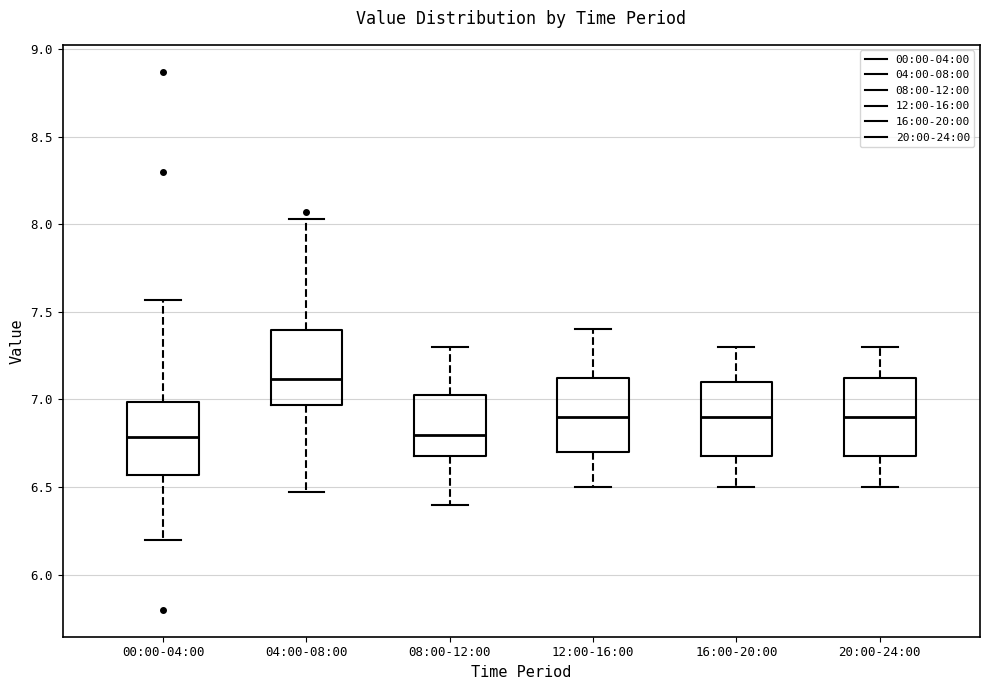

Reading left to right, transcribe this box plot: for each box, give where its median line is, the range the box spans, and where its two whiskers end, as read against the y-axis. The values are not printed on the chart, so give them approximately, as read against the axis.

00:00-04:00: median 6.80, box 6.55 to 7.00, whiskers 6.20 to 7.55
04:00-08:00: median 7.10, box 6.95 to 7.40, whiskers 6.45 to 8.05
08:00-12:00: median 6.80, box 6.70 to 7.05, whiskers 6.40 to 7.30
12:00-16:00: median 6.90, box 6.70 to 7.15, whiskers 6.50 to 7.40
16:00-20:00: median 6.90, box 6.70 to 7.10, whiskers 6.50 to 7.30
20:00-24:00: median 6.90, box 6.70 to 7.15, whiskers 6.50 to 7.30